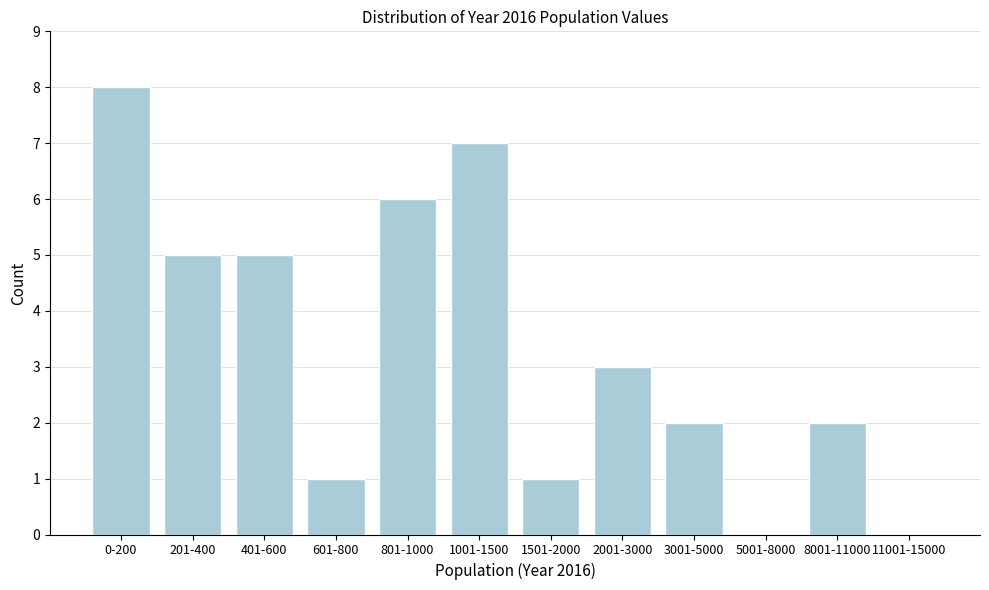

Reading left to right, transcribe all the data shown in this chart.

0-200=8	201-400=5	401-600=5	601-800=1	801-1000=6	1001-1500=7	1501-2000=1	2001-3000=3	3001-5000=2	5001-8000=0	8001-11000=2	11001-15000=0